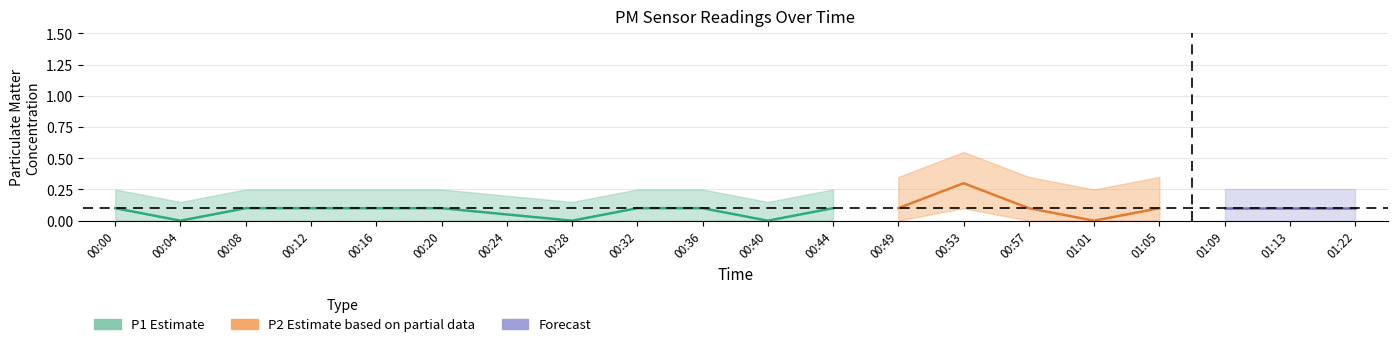

What is the difference between the second highest and minimum values in the P1 series?

0.1